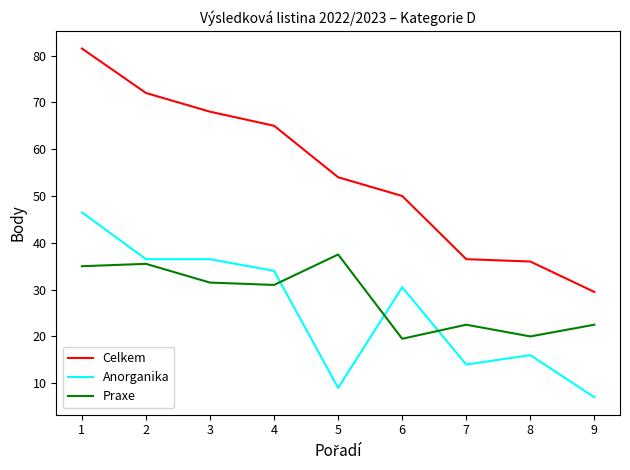

List the series in order of their peak value, lowest first.

Praxe, Anorganika, Celkem